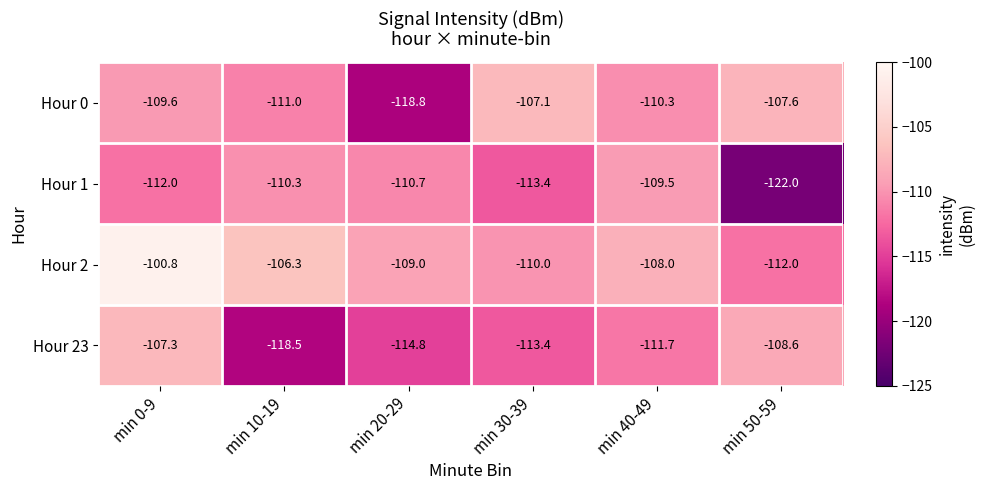

What is the difference between the second highest and second lowest values in the Hour 2 series?

3.7